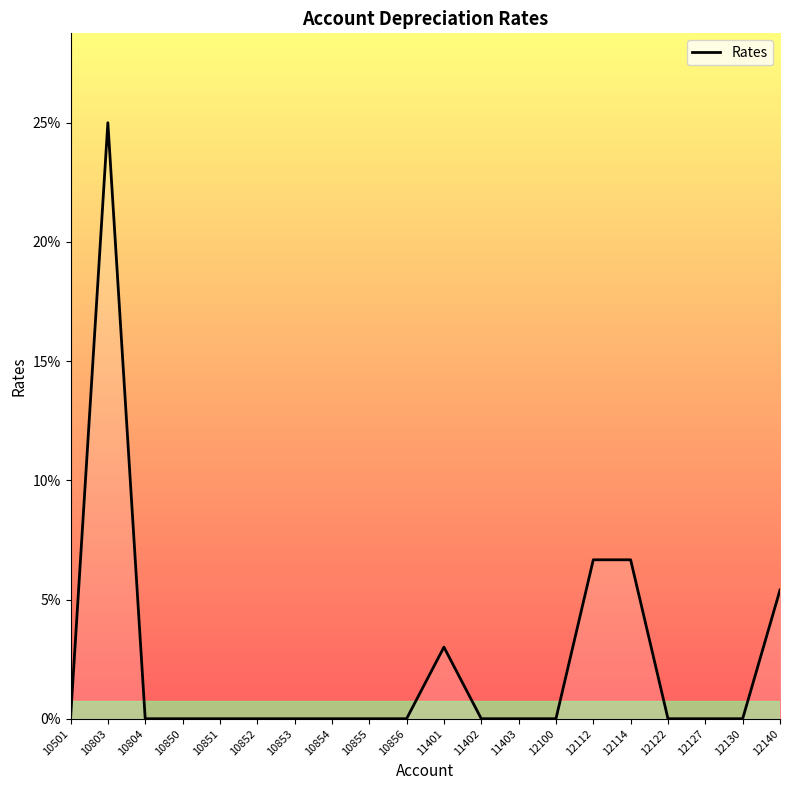

What is the change in value from 10803 to 10852?

-0.2